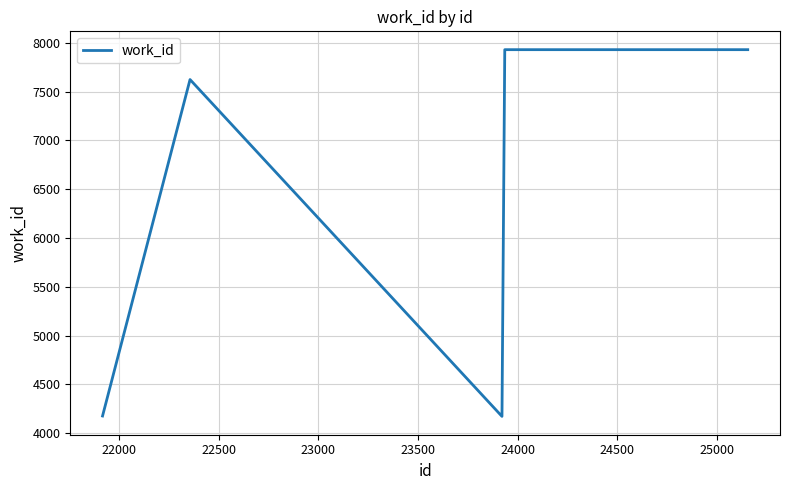

What is the smallest value displayed?

4173